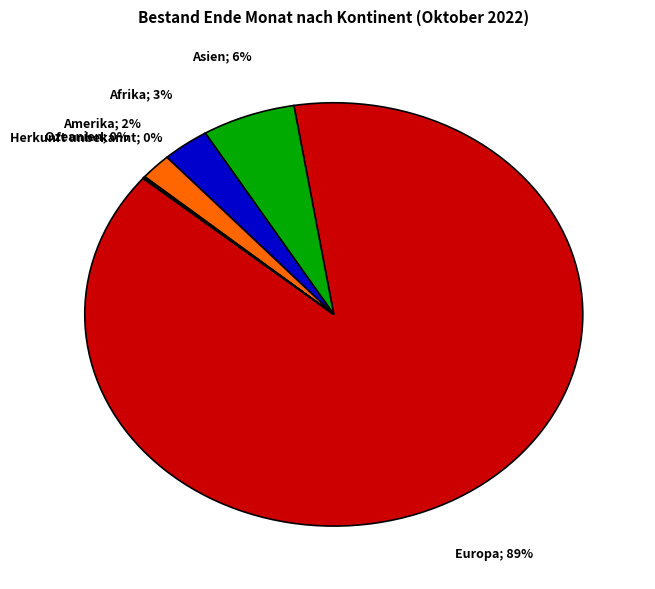

Is there any slice that represents more than half of the pie?

Yes